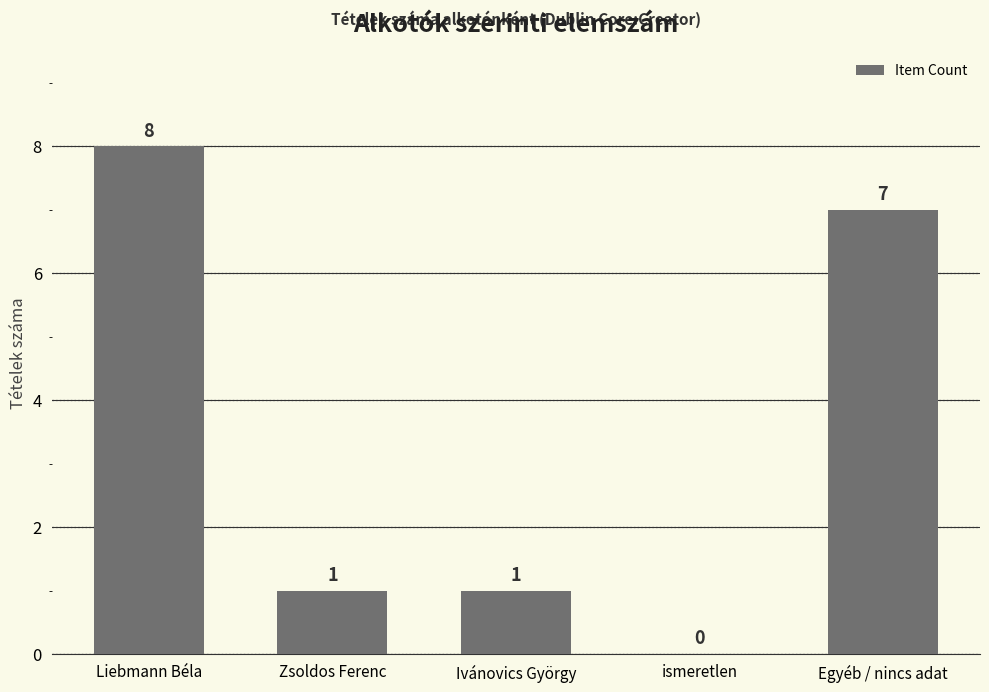

What is the sum of the values at ismeretlen and Egyéb / nincs adat?

7